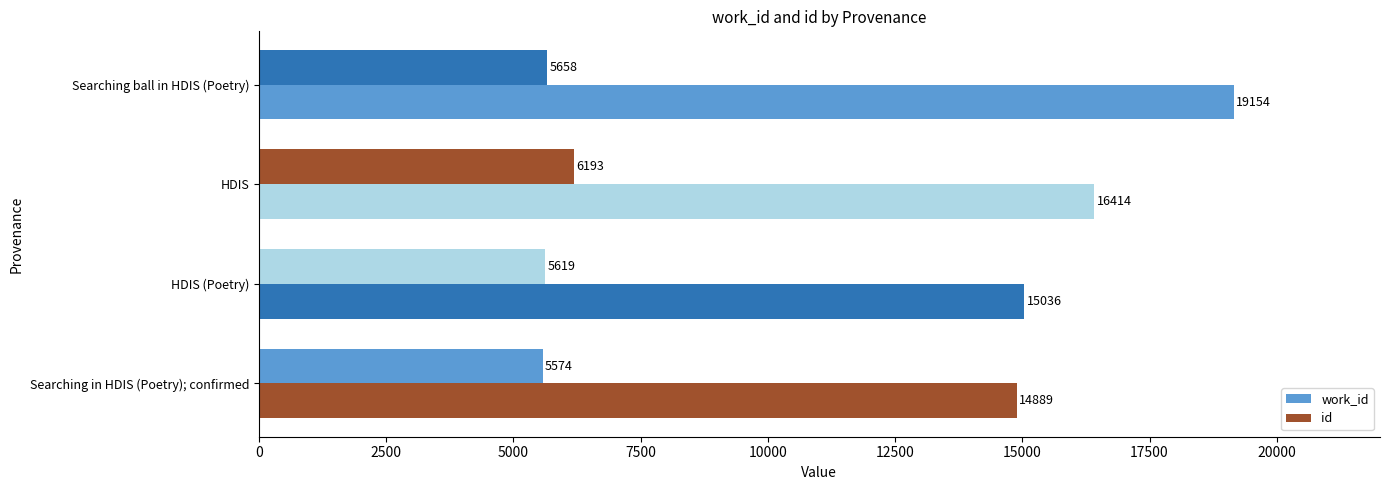

How many series are shown in this chart?

2